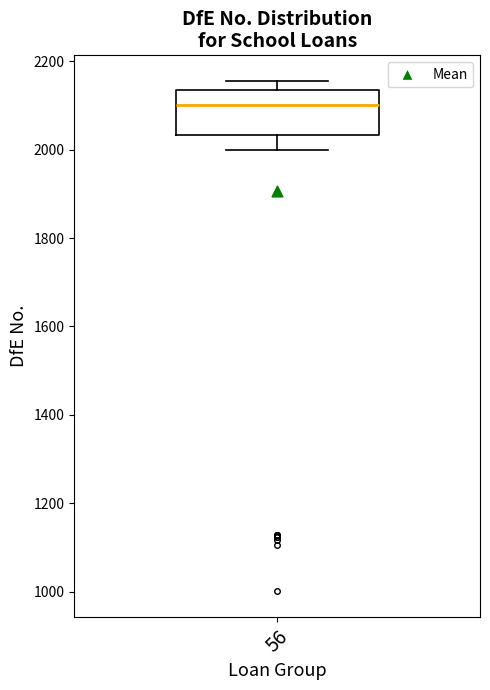

Transcribe this box plot: give where the median line is, the range the box spans, and where the two whiskers end, as read against the y-axis. The values are not printed on the chart, so give them approximately, as read against the axis.

median 2100, box 2040 to 2140, whiskers 2000 to 2160